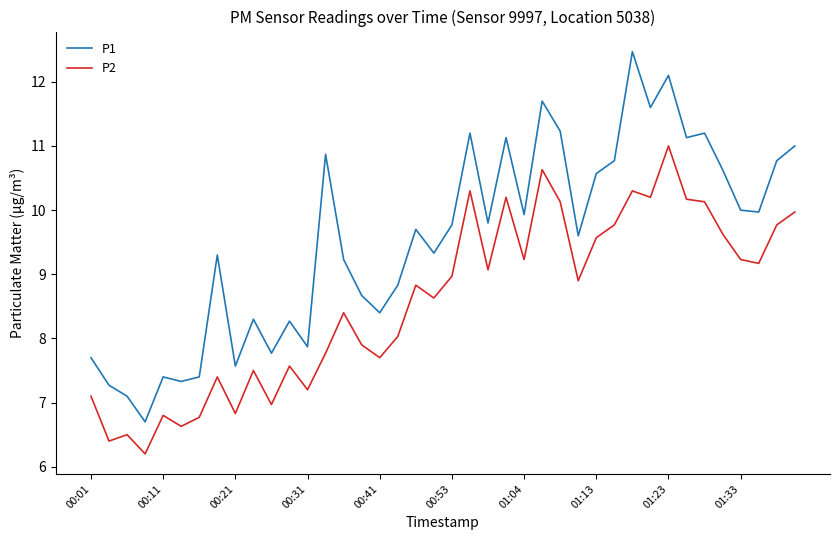

What is the highest value of the P1 series?

12.5